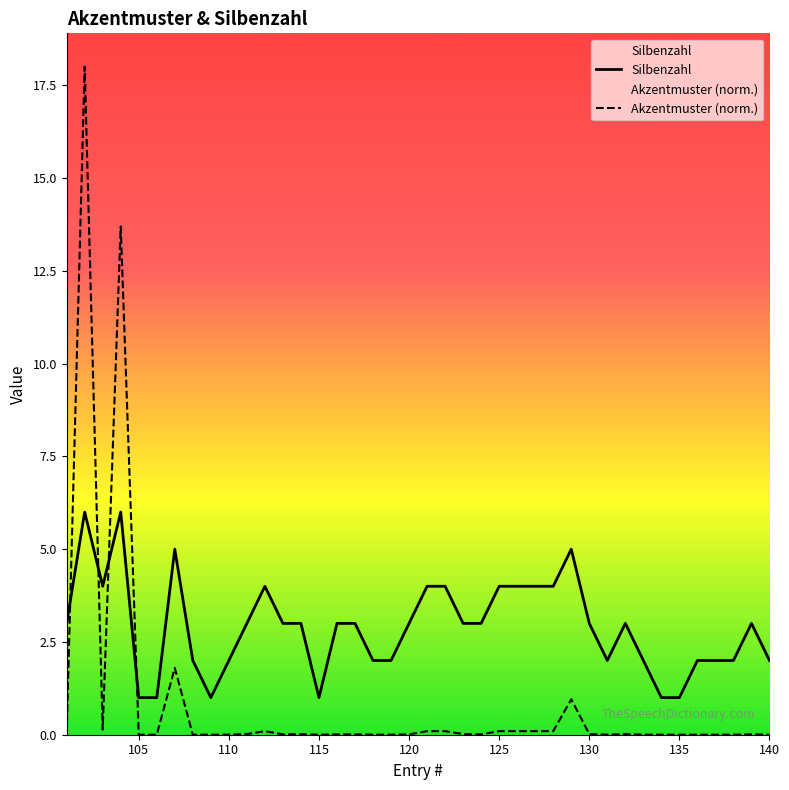

Reading left to right, what are all the values shown in this chart?

Akzentmuster: 0.0	18.0	0.1	13.7	0.0	0.0	1.8	0.0	0.0	0.0	0.0	0.1	0.0	0.0	0.0	0.0	0.0	0.0	0.0	0.0	0.1	0.1	0.0	0.0	0.1	0.1	0.1	0.1	1.0	0.0	0.0	0.0	0.0	0.0	0.0	0.0	0.0	0.0	0.0	0.0
Silbenzahl: 3.0	6.0	4.0	6.0	1.0	1.0	5.0	2.0	1.0	2.0	3.0	4.0	3.0	3.0	1.0	3.0	3.0	2.0	2.0	3.0	4.0	4.0	3.0	3.0	4.0	4.0	4.0	4.0	5.0	3.0	2.0	3.0	2.0	1.0	1.0	2.0	2.0	2.0	3.0	2.0